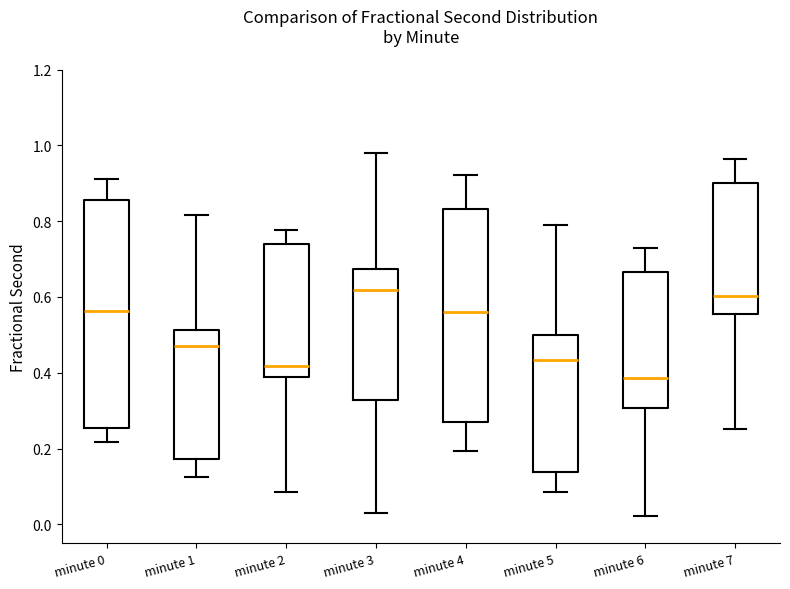

Reading left to right, read every box against the y-axis: the position of its median line, the range the box covers, and the ends of its whiskers. The values are not printed on the chart, so give them approximately, as read against the axis.

minute 0: median 0.56, box 0.26 to 0.86, whiskers 0.22 to 0.92
minute 1: median 0.48, box 0.18 to 0.52, whiskers 0.12 to 0.82
minute 2: median 0.42, box 0.38 to 0.74, whiskers 0.08 to 0.78
minute 3: median 0.62, box 0.32 to 0.68, whiskers 0.02 to 0.98
minute 4: median 0.56, box 0.26 to 0.84, whiskers 0.20 to 0.92
minute 5: median 0.44, box 0.14 to 0.50, whiskers 0.08 to 0.78
minute 6: median 0.38, box 0.30 to 0.66, whiskers 0.02 to 0.72
minute 7: median 0.60, box 0.56 to 0.90, whiskers 0.26 to 0.96